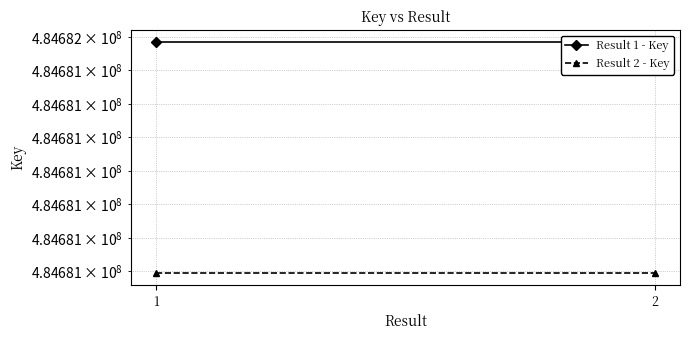

Reading left to right, transcribe all the data shown in this chart.

Result 1 - Key: 484681585	484681585
Result 2 - Key: 484680894	484680894